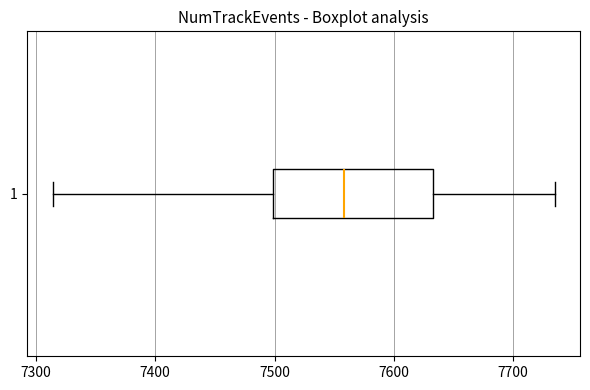

Read this box plot against the x-axis: the position of the median line, the range covered by the box, and the ends of both whiskers. The values are not printed on the chart, so give them approximately, as read against the axis.

median 7560, box 7500 to 7630, whiskers 7310 to 7740